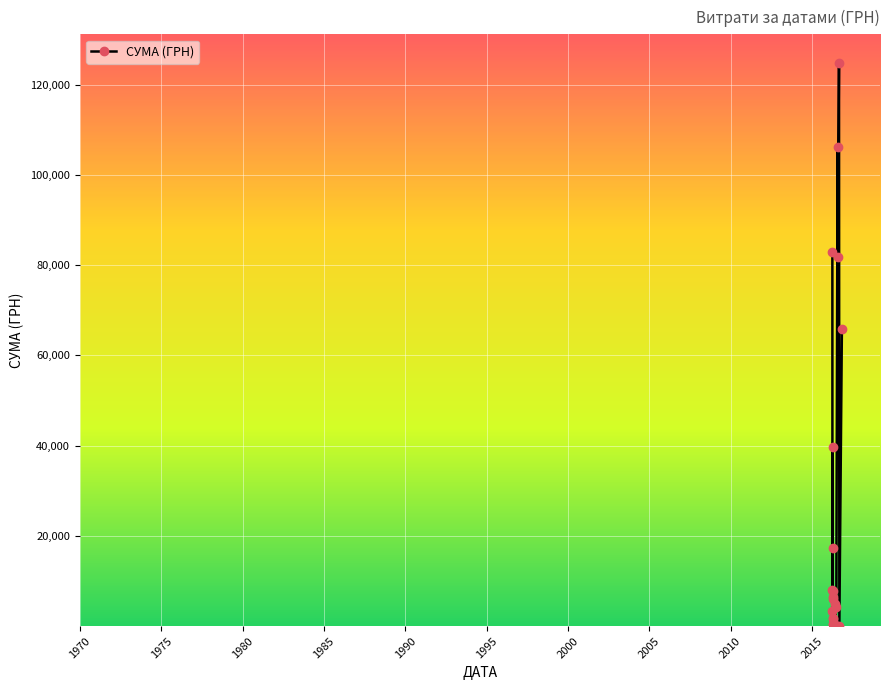

What is the greatest value displayed?

124904.8